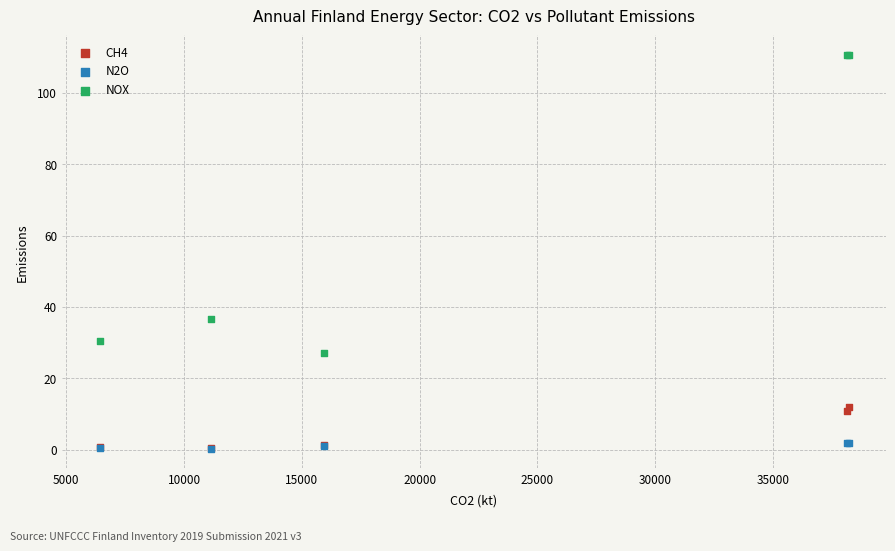

Across all series, what Y value is closest to 55?

36.6